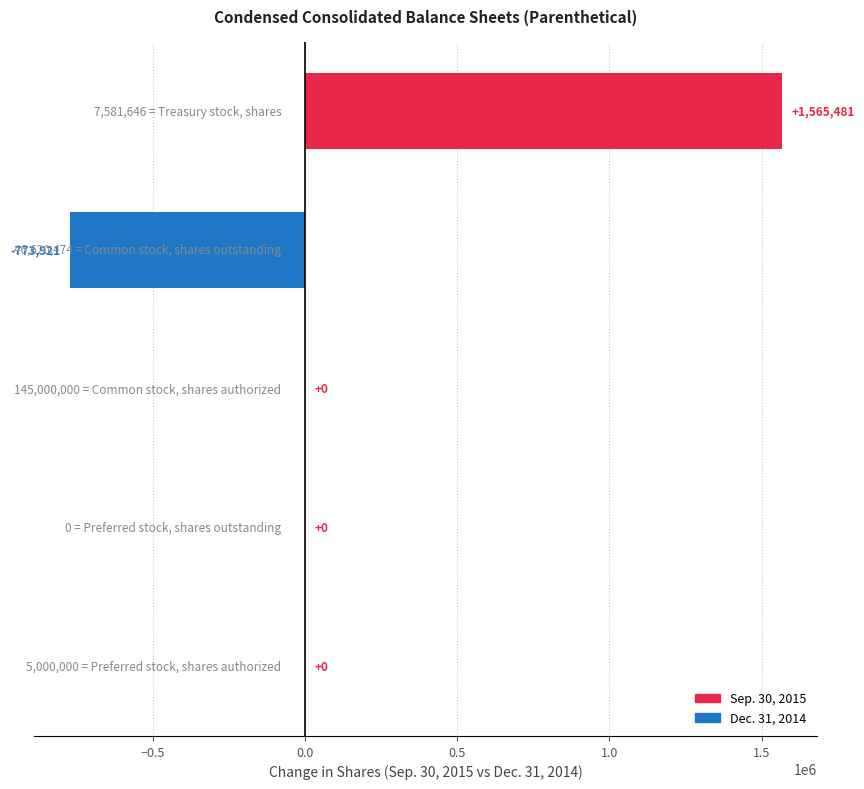

What is the sum of all values?

791560